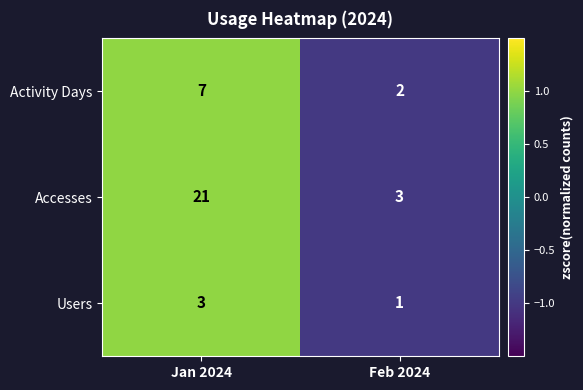

At which category is the sum across all series the highest?

Jan 2024